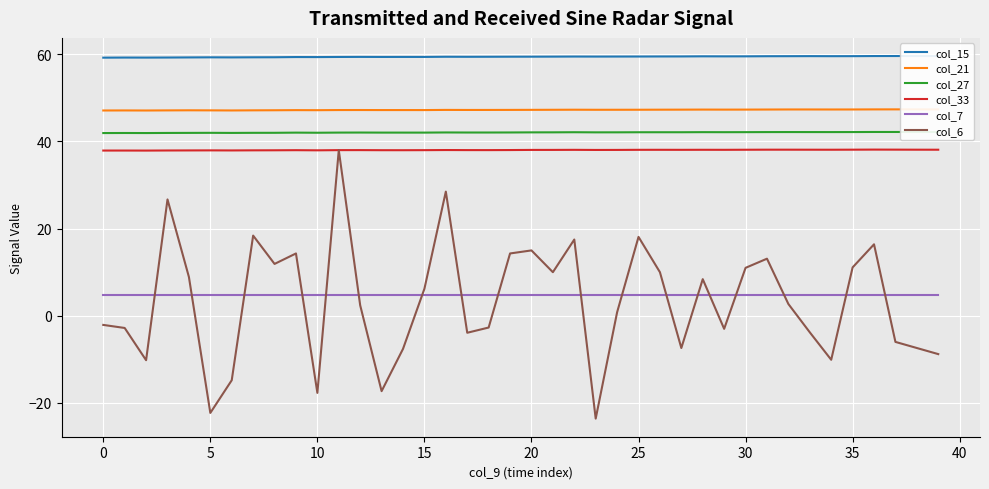

How many lines are shown in the chart?

6